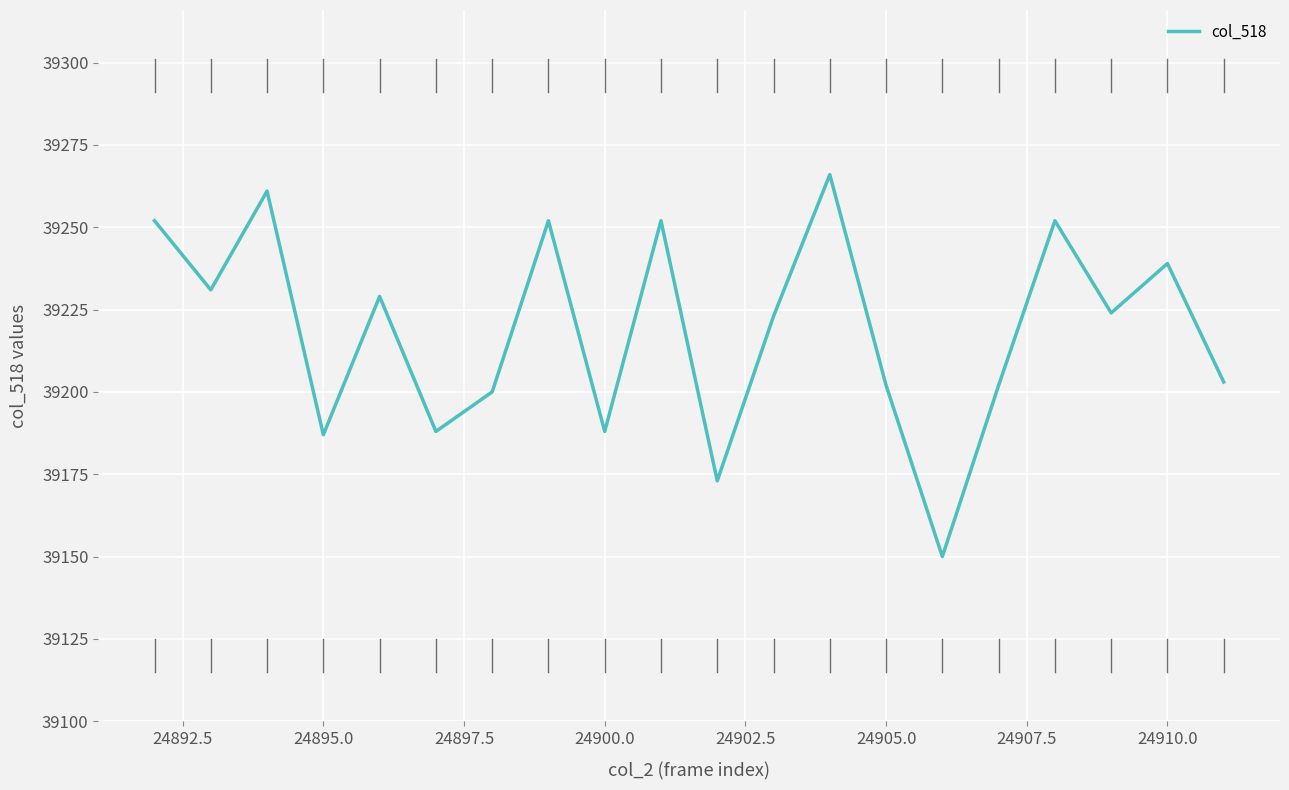

What is the greatest value displayed?

39266